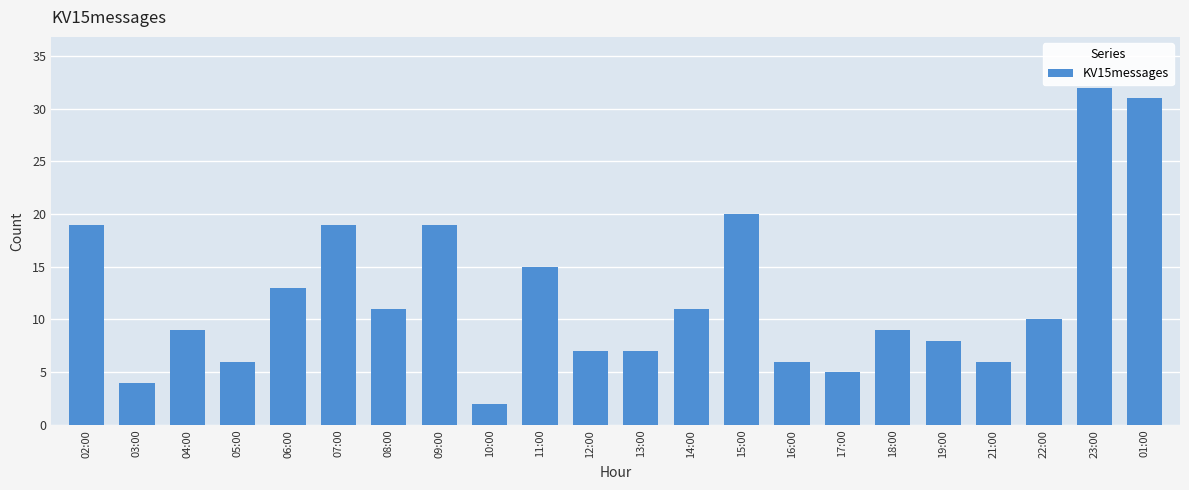

True or false: the data shows 14 at 19:00.

False